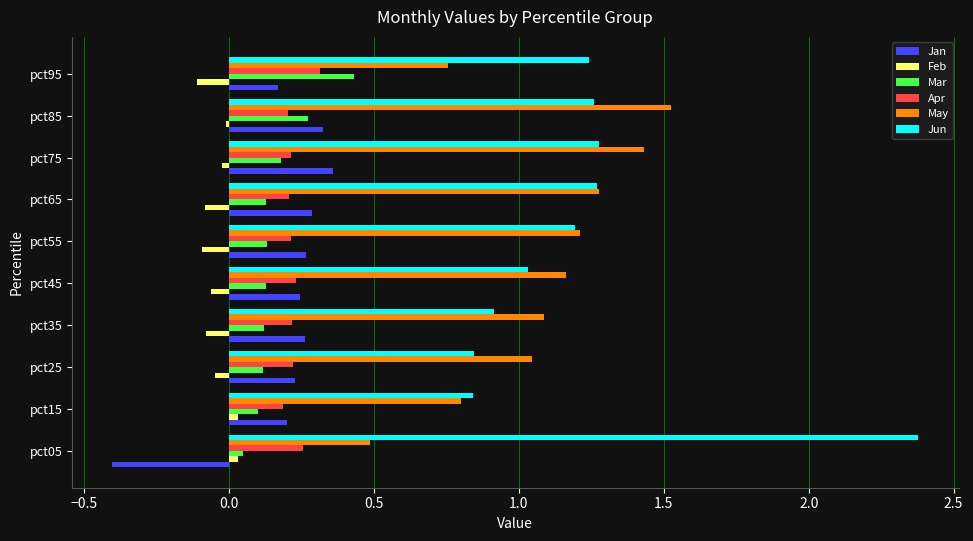

Which series has the largest range (max minus min)?

Jun